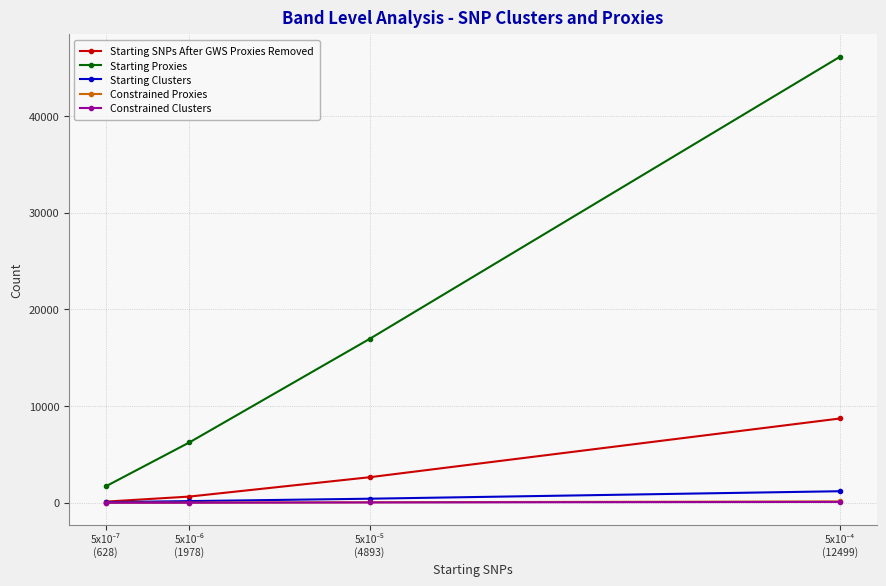

How many lines are shown in the chart?

5